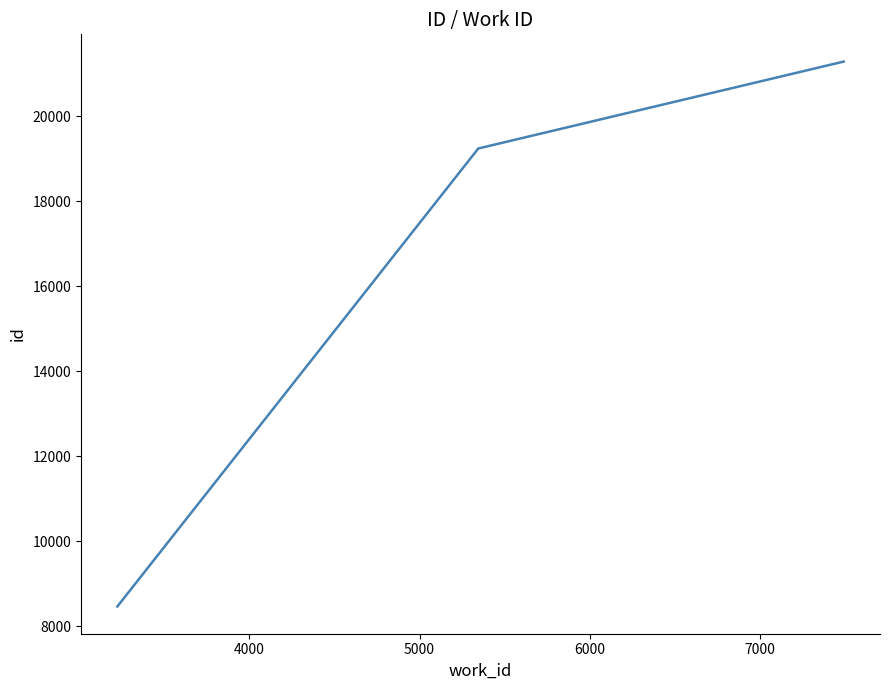

What is the minimum value shown in the chart?

8468